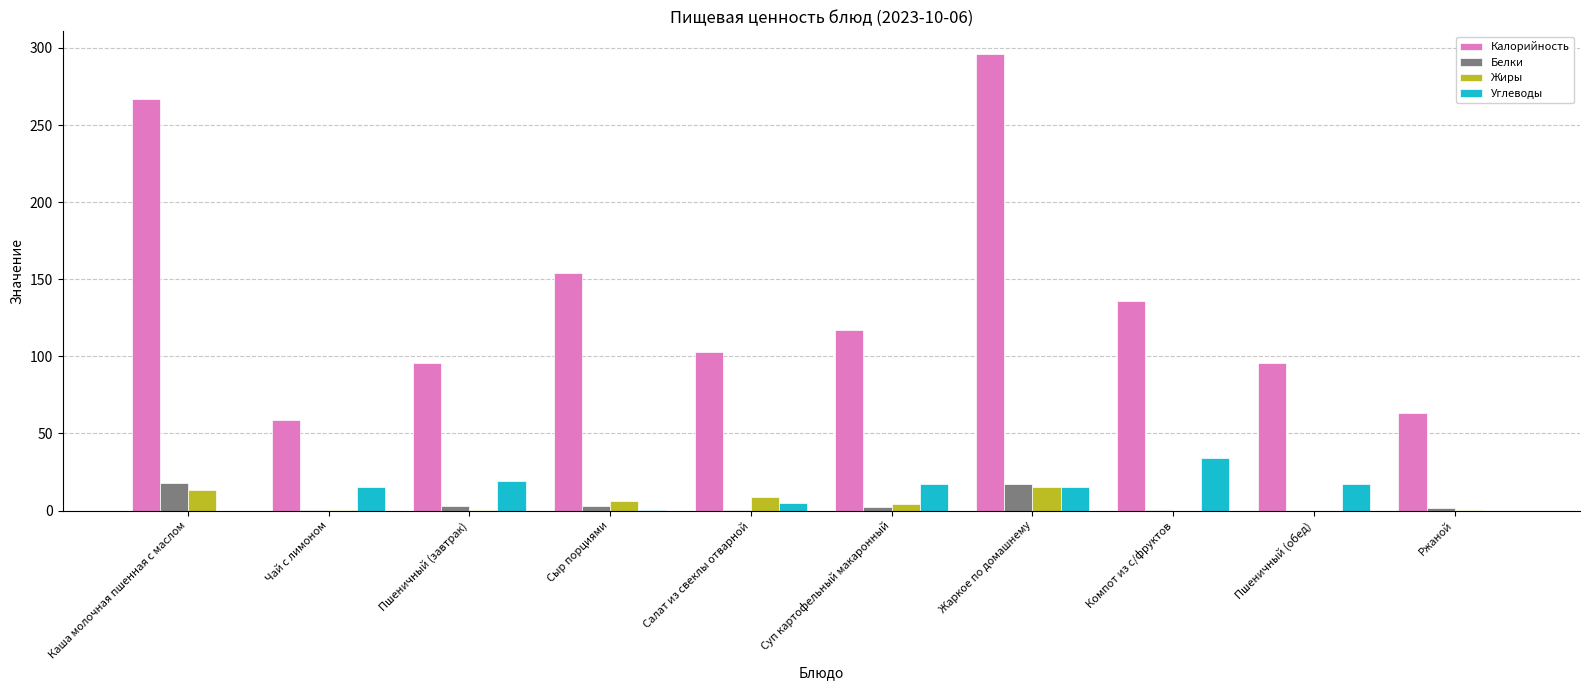

At which category is the sum across all series the highest?

Жаркое по домашнему